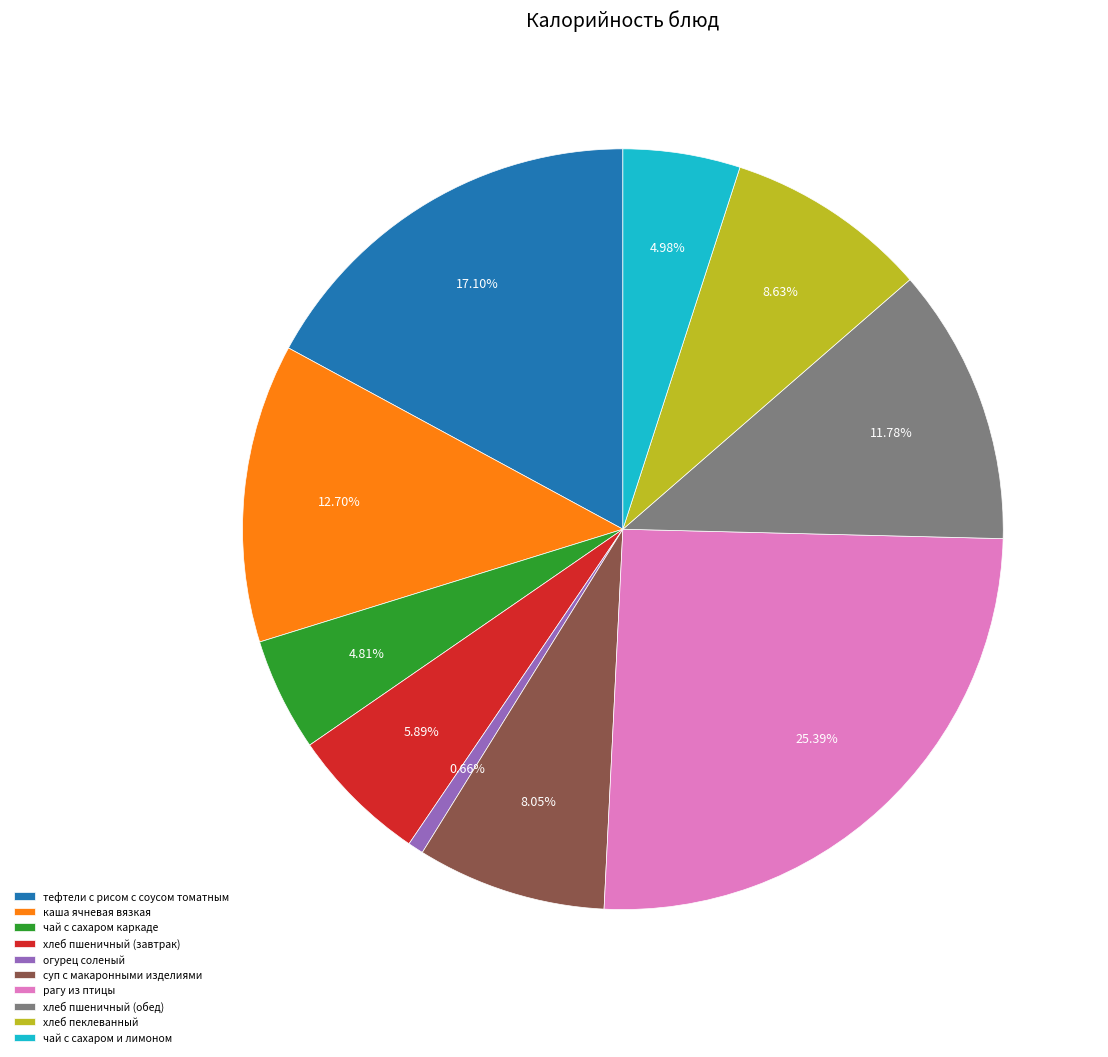

Which slice is the largest?

рагу из птицы